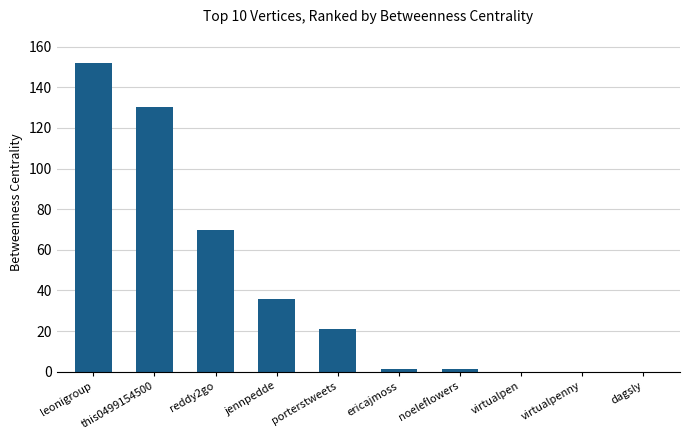

Reading left to right, extract all data points from this chart.

leonigroup=152.0	this0499154500=130.3	reddy2go=70.0	jennpedde=36.0	porterstweets=21.0	ericajmoss=1.3	noeleflowers=1.3	virtualpen=0.0	virtualpenny=0.0	dagsly=0.0